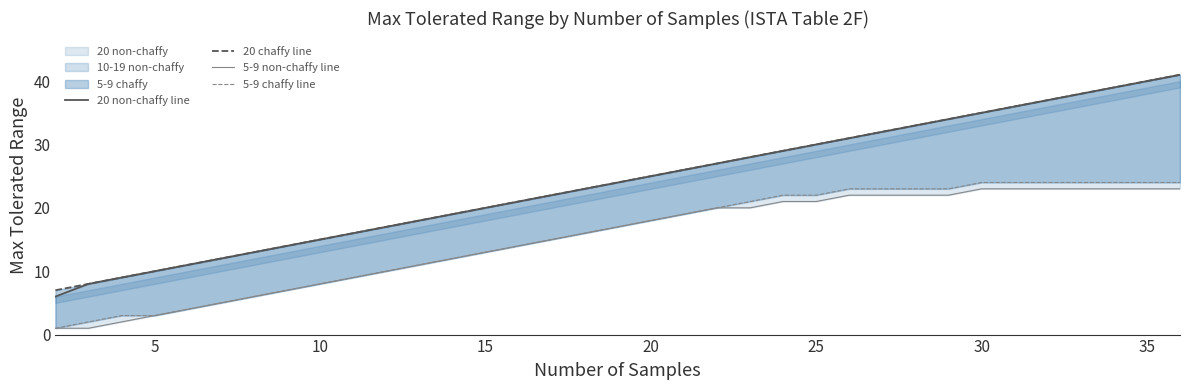

What is the highest value of the 5-9 chaffy line series?

24